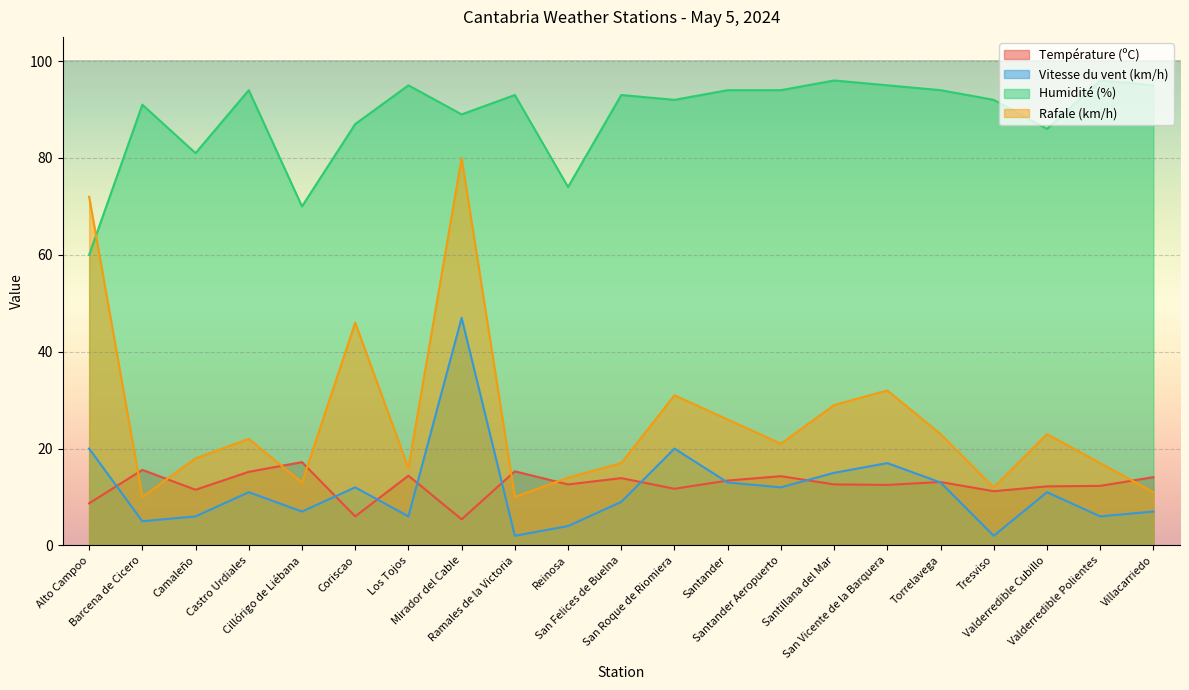

The value of Humidité (%) at Valderredible Polientes is 29.0. True or false?

False